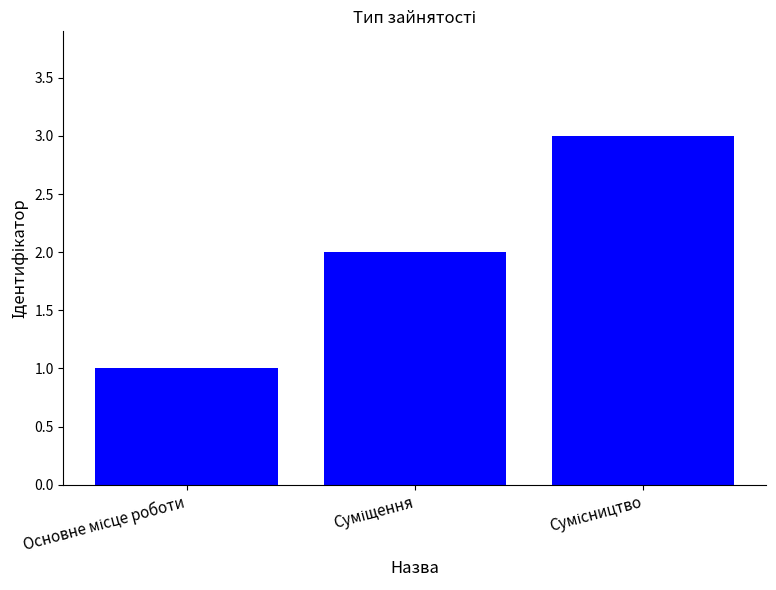

What is the maximum value shown in the chart?

3